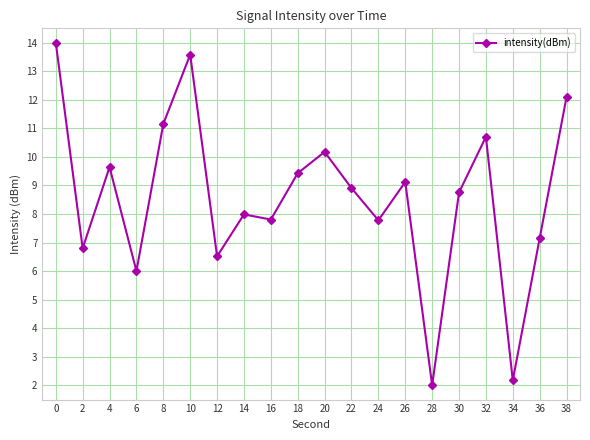

True or false: the data shows 6.0 at 6.

True